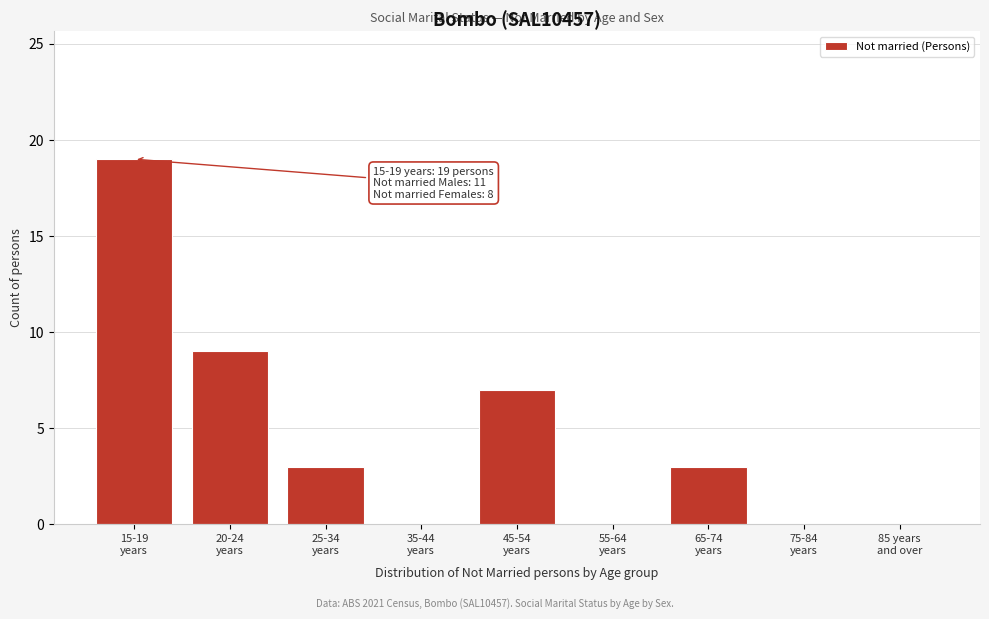

What is the sum of all values?

41